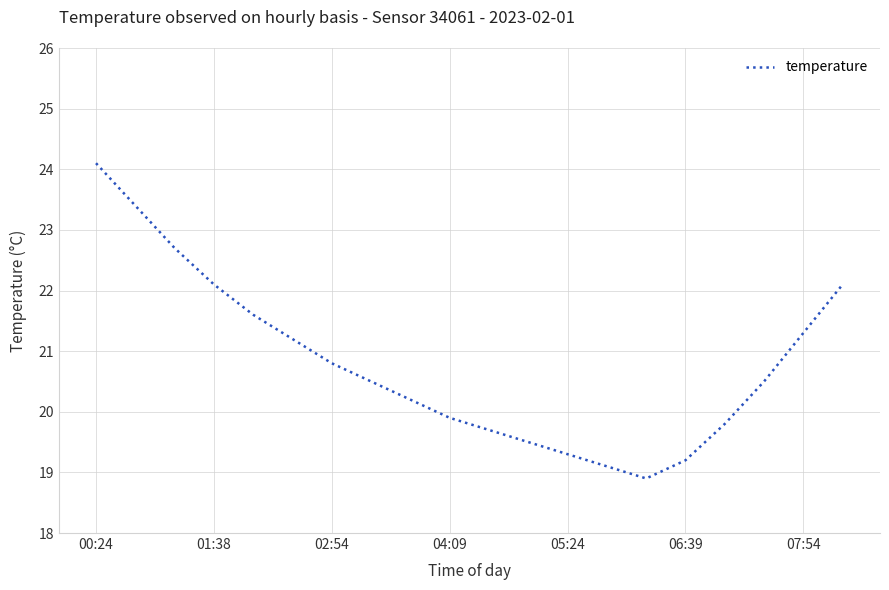

What is the smallest value displayed?

18.9